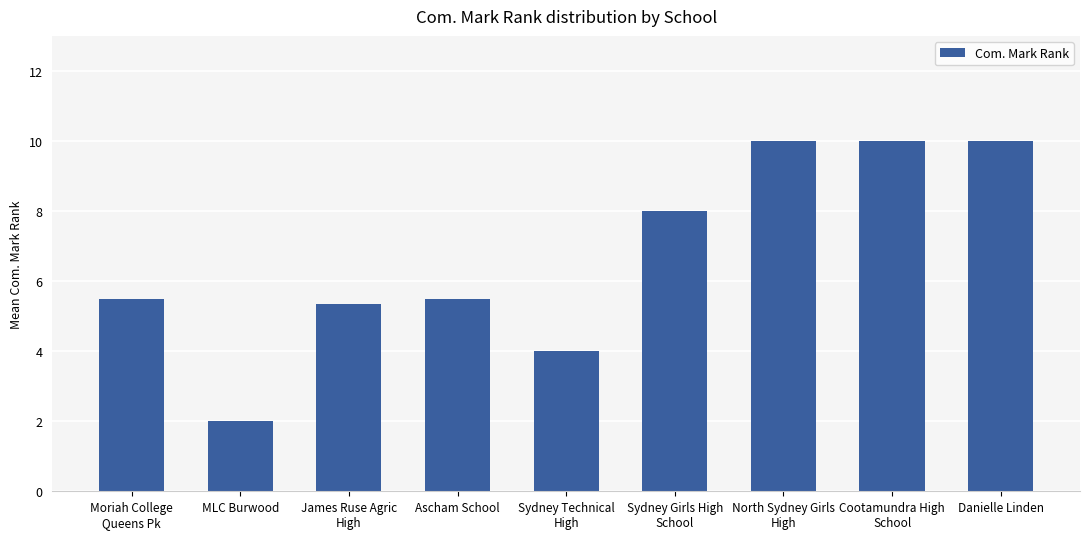

What is the value of the 8th bar from the left?

10.0